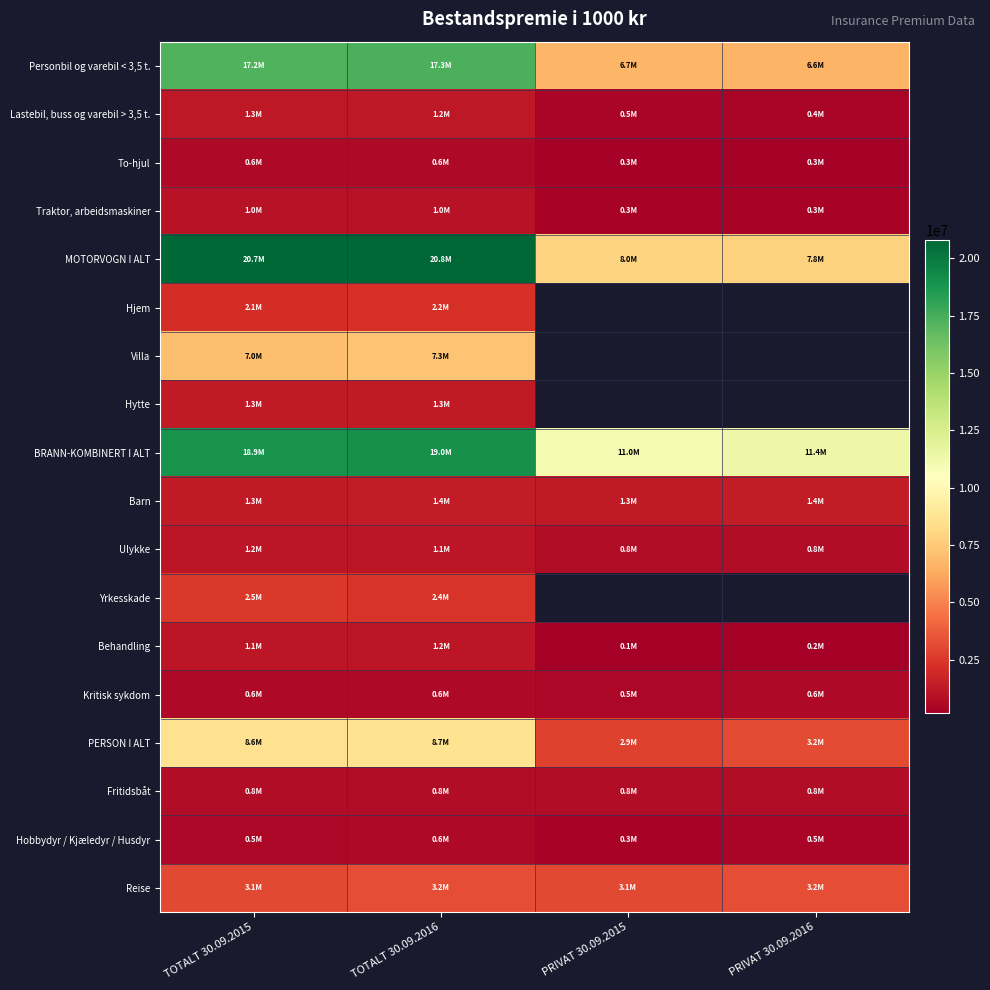

What is the difference between the highest and lowest values at PRIVAT 30.09.2016?

11224722.0